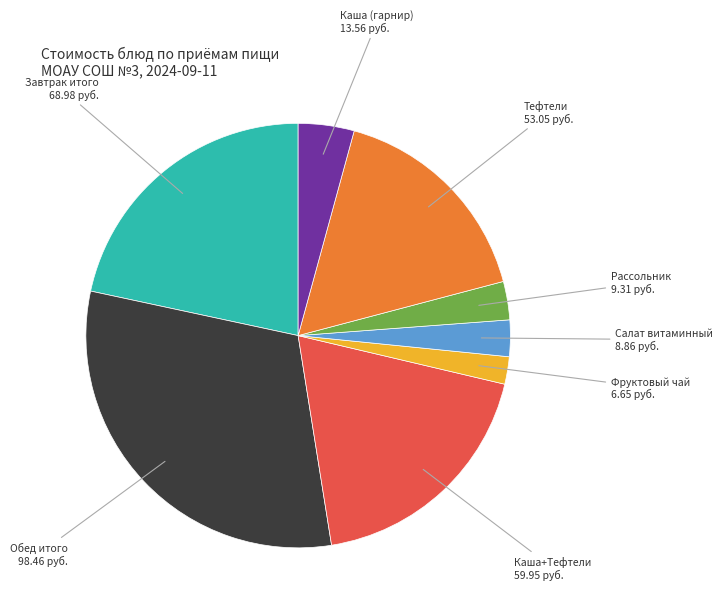

Count the number of slices in the pie.

8